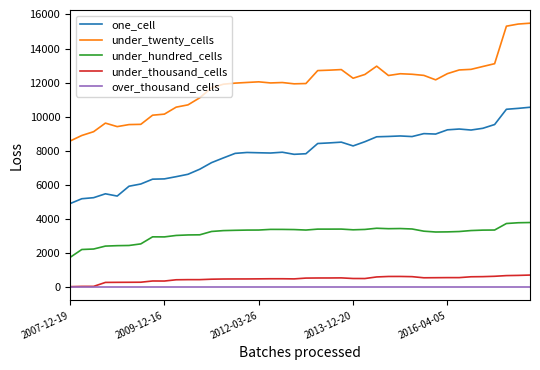

Which series has the largest total across all categories?

under_twenty_cells